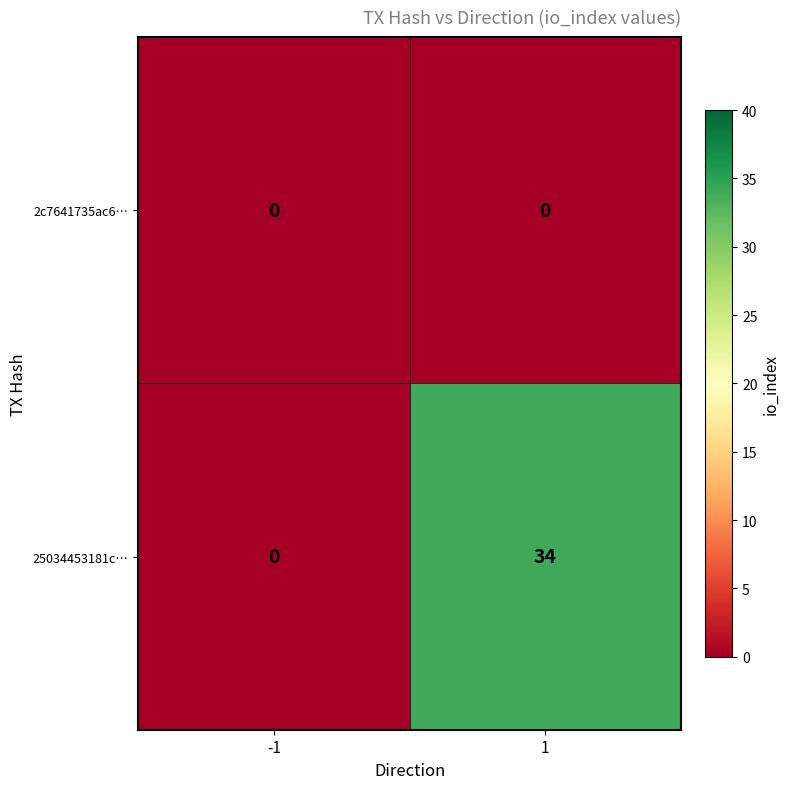

Rank the series at 1 from lowest to highest value.

2c7641735ac6…, 25034453181c…